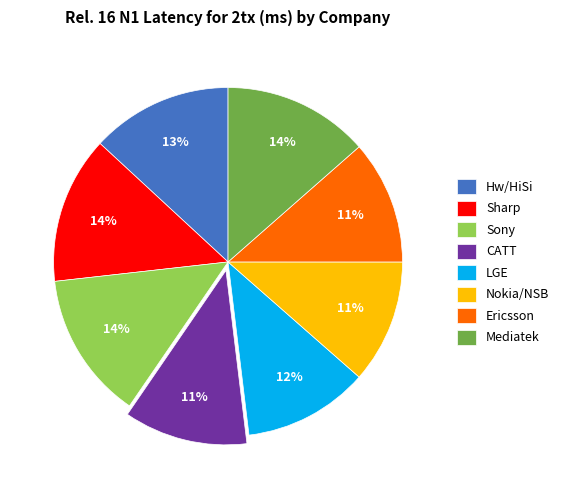

The LGE slice represents 6% of the pie. True or false?

False